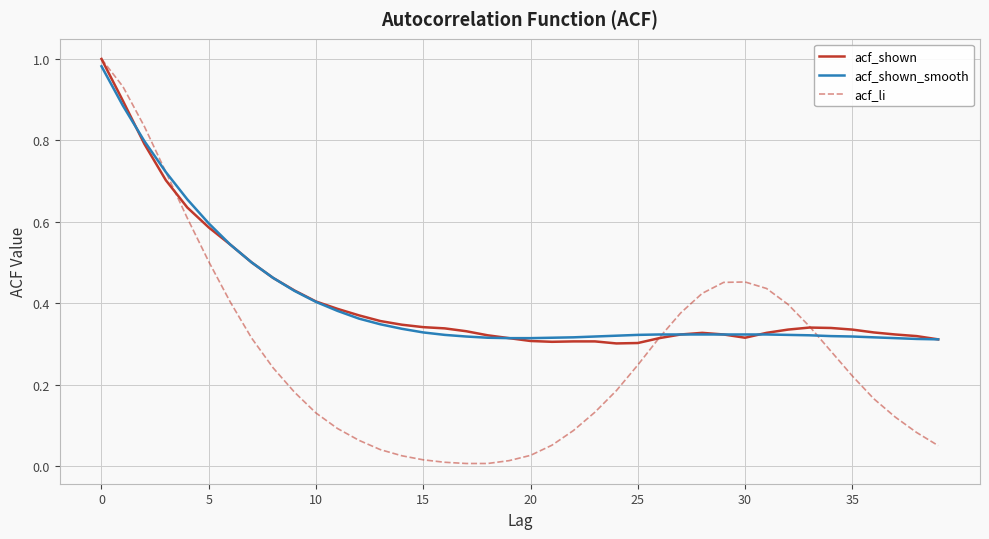

Which series has the widest spread of values?

acf_li